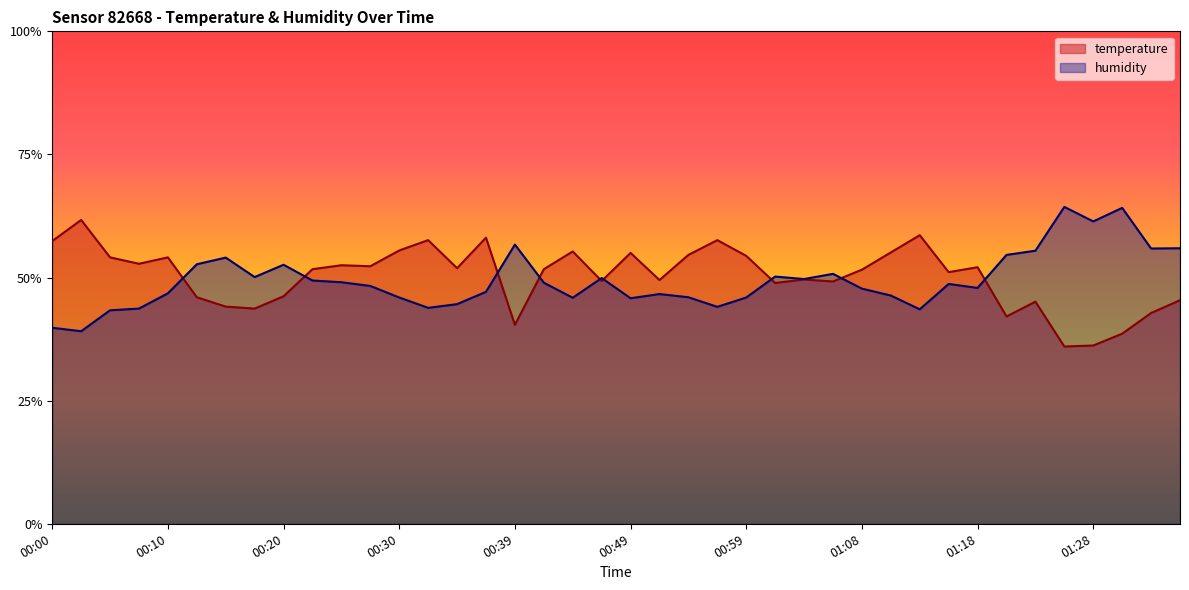

In temperature, how many points are higher than both neighbors (excluding endpoints)?

12